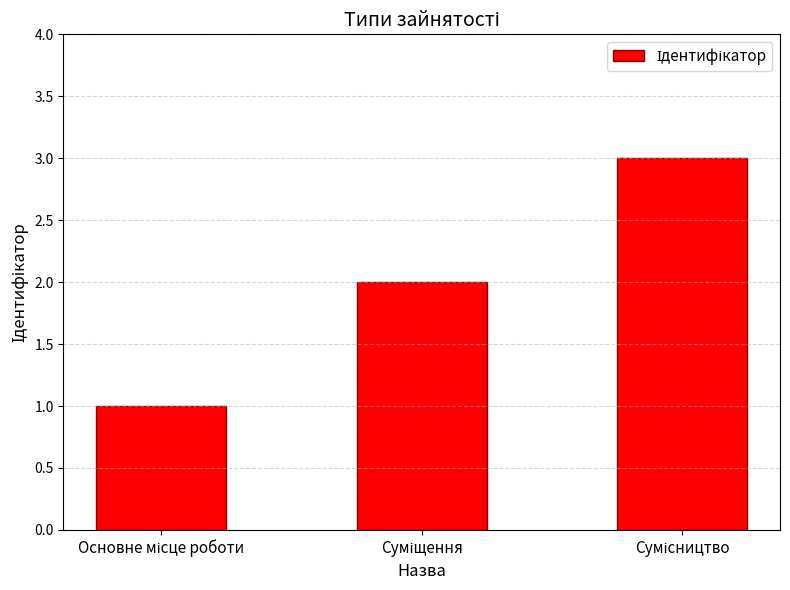

Count the number of data series in this chart.

1